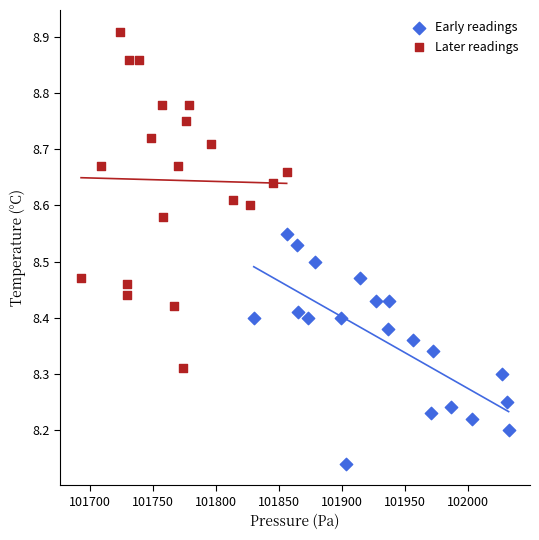

Which series contains the lowest Y value?

Early readings